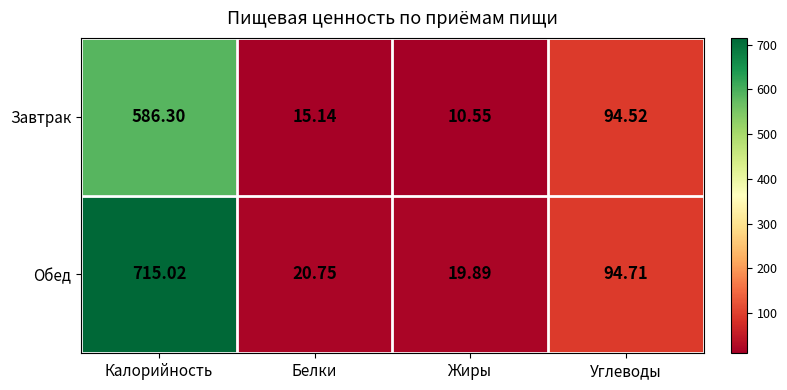

At which category does the chart reach its peak across all series?

Калорийность